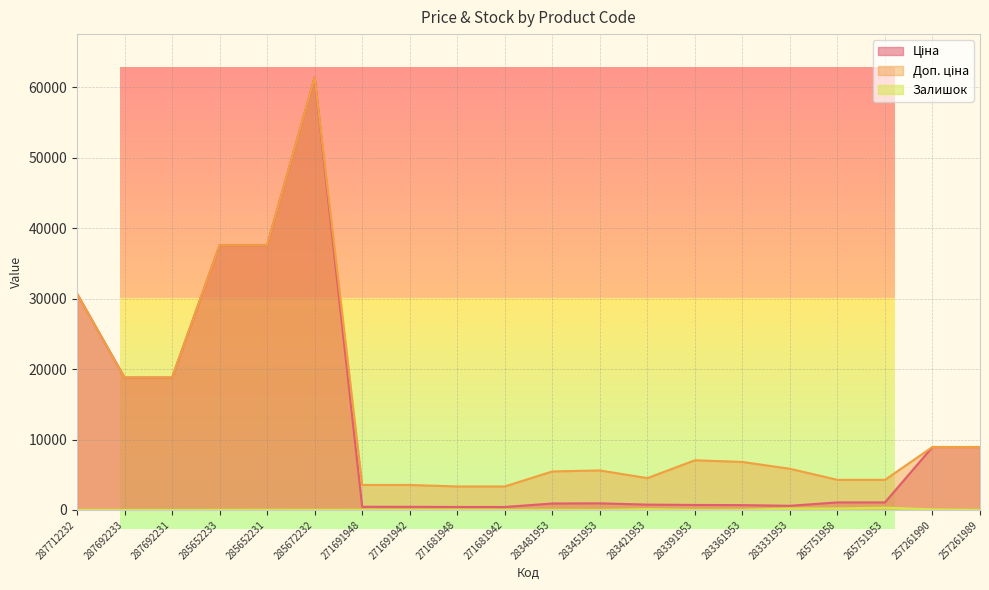

How many lines are shown in the chart?

3